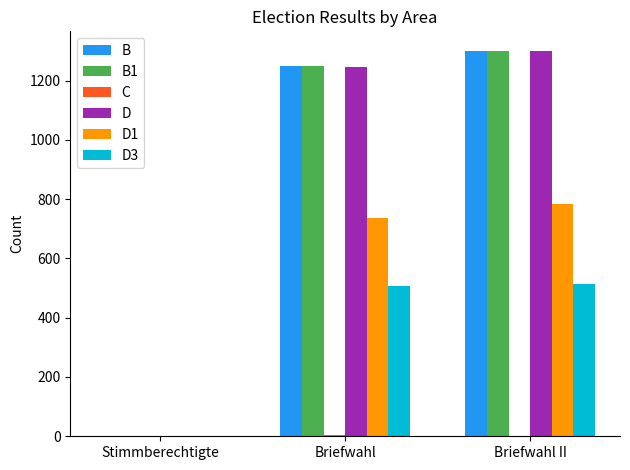

Are the bars horizontal?

No